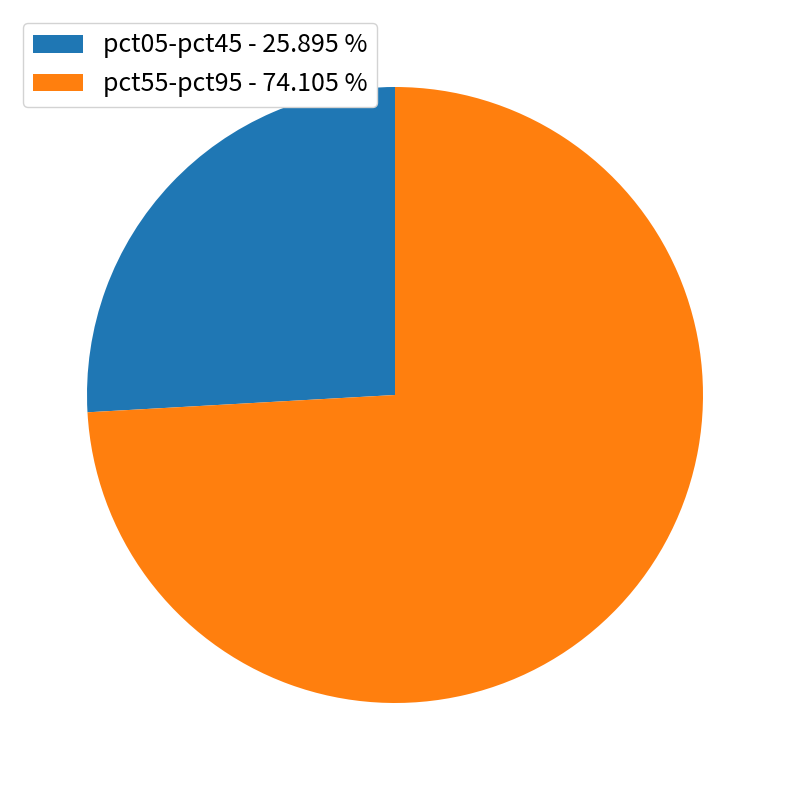

Which category has the smallest portion of the pie?

pct05-pct45 - 25.895 %